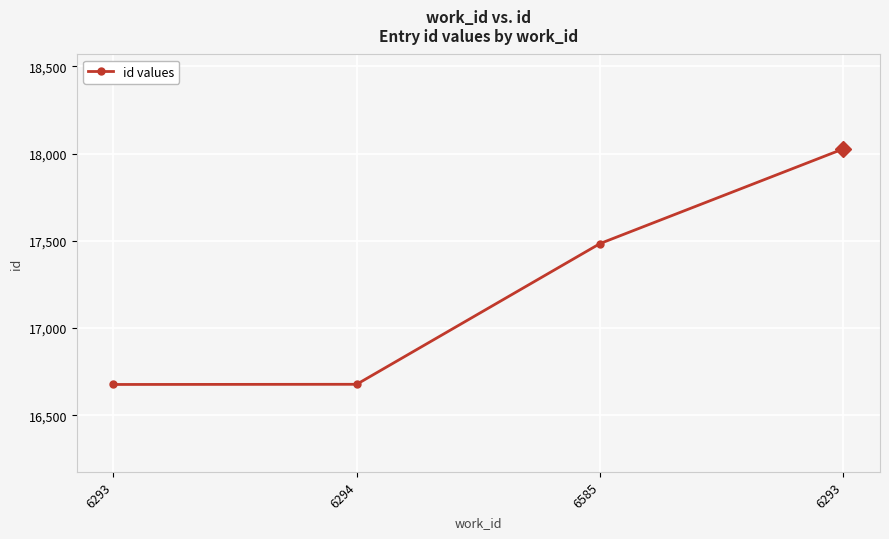

How many data points are less than 17484?

2